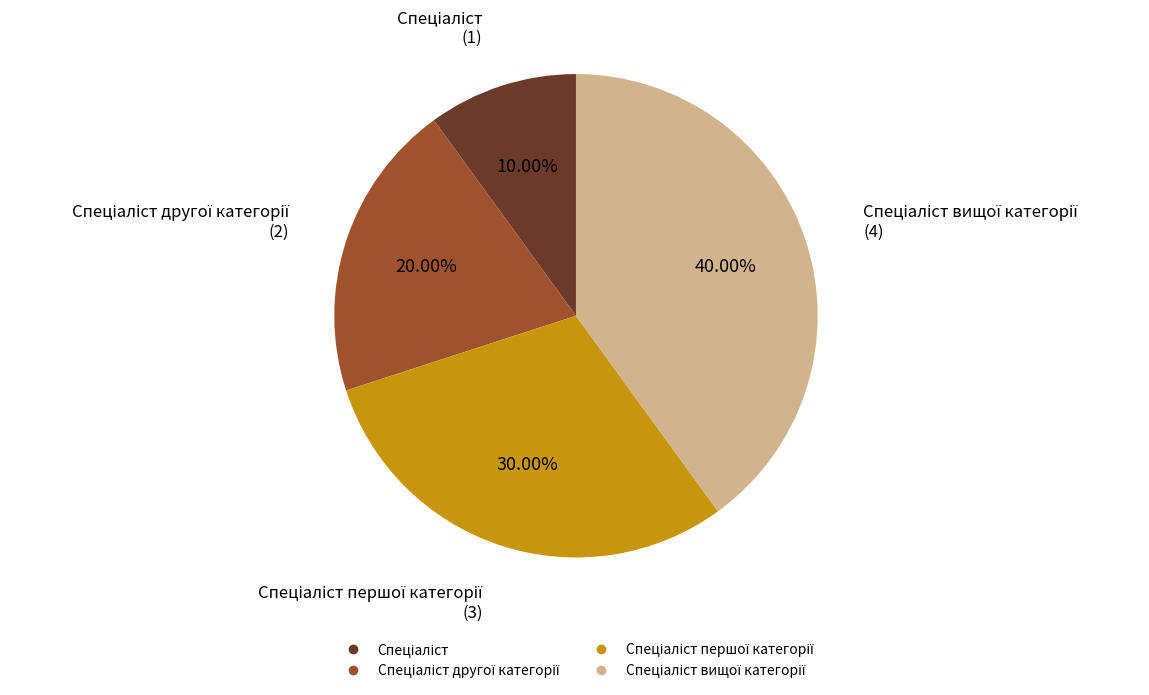

Is there any slice that represents more than half of the pie?

No